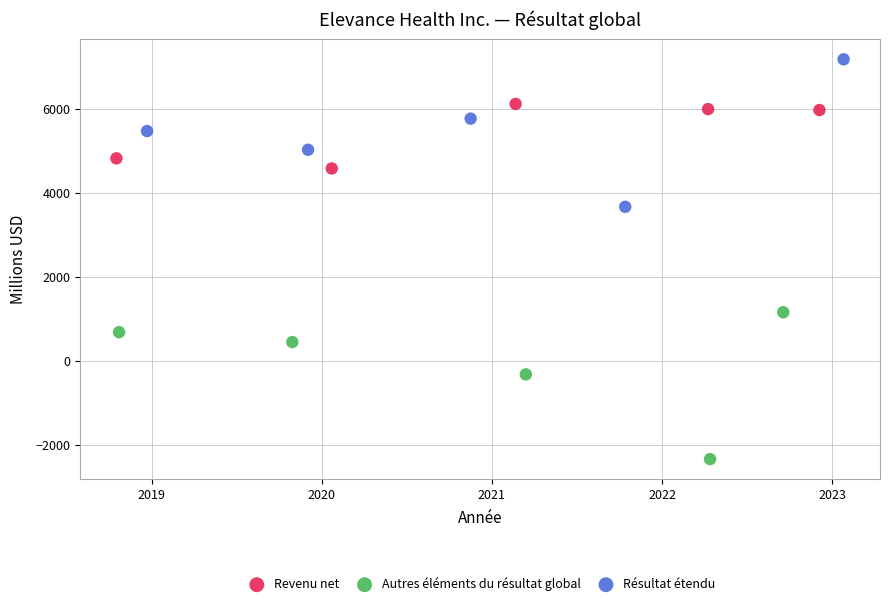

Which series has the widest spread of Y values?

Résultat étendu